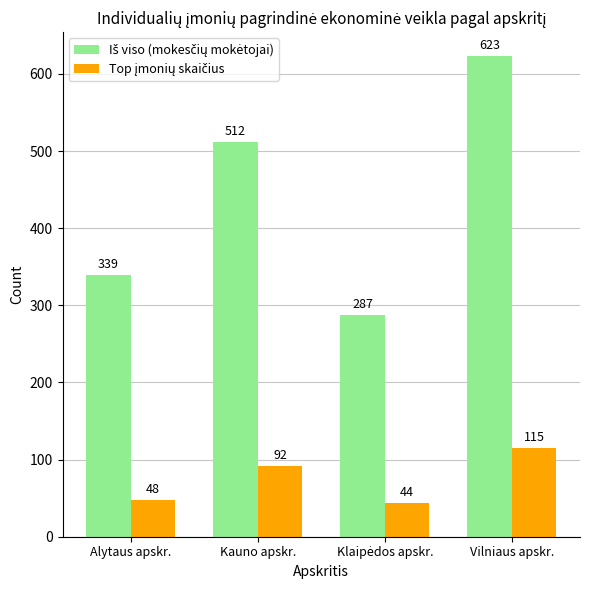

At which category is the sum across all series the highest?

Vilniaus apskr.